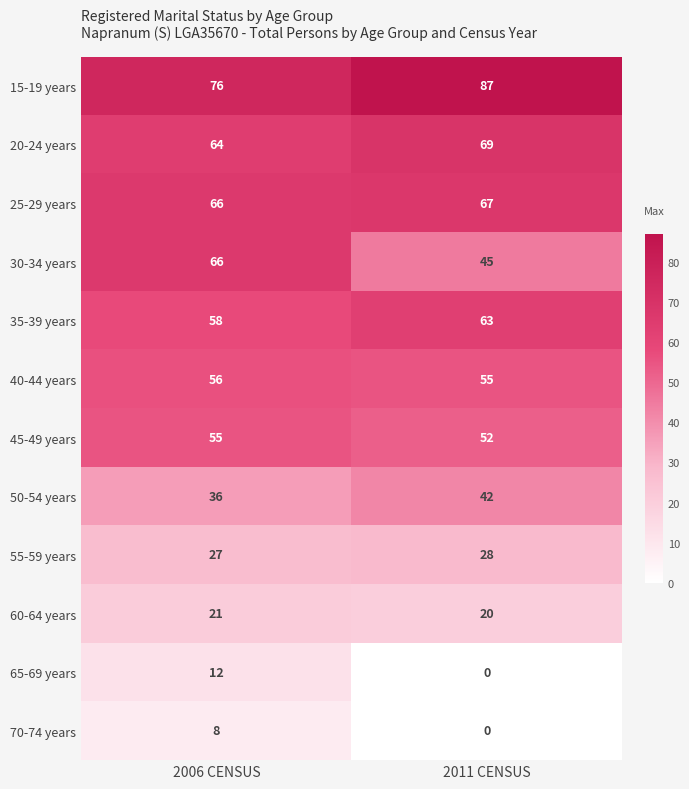

At which category does the chart reach its peak across all series?

2011 CENSUS